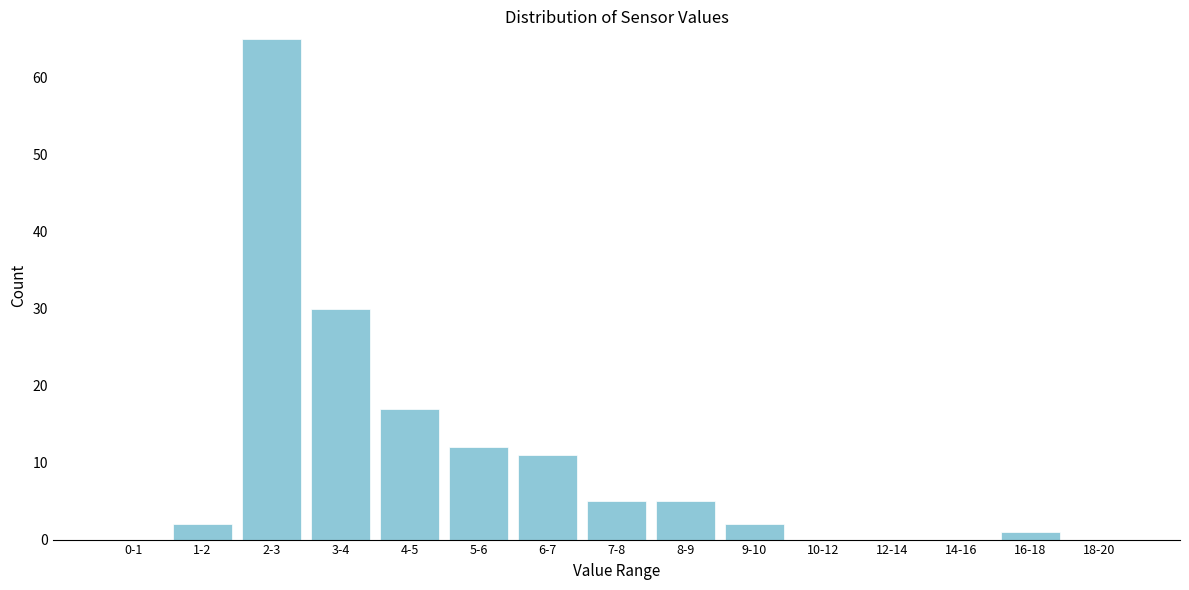

Reading left to right, extract all data points from this chart.

0-1=0	1-2=2	2-3=65	3-4=30	4-5=17	5-6=12	6-7=11	7-8=5	8-9=5	9-10=2	10-12=0	12-14=0	14-16=0	16-18=1	18-20=0